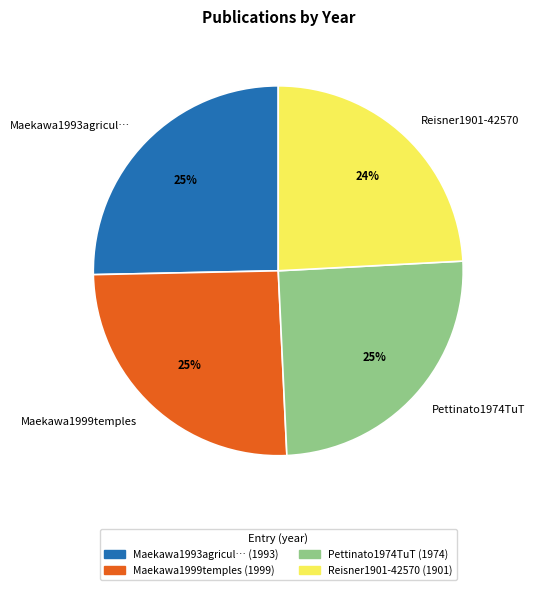

True or false: Maekawa1999temples accounts for 18% of the total.

False